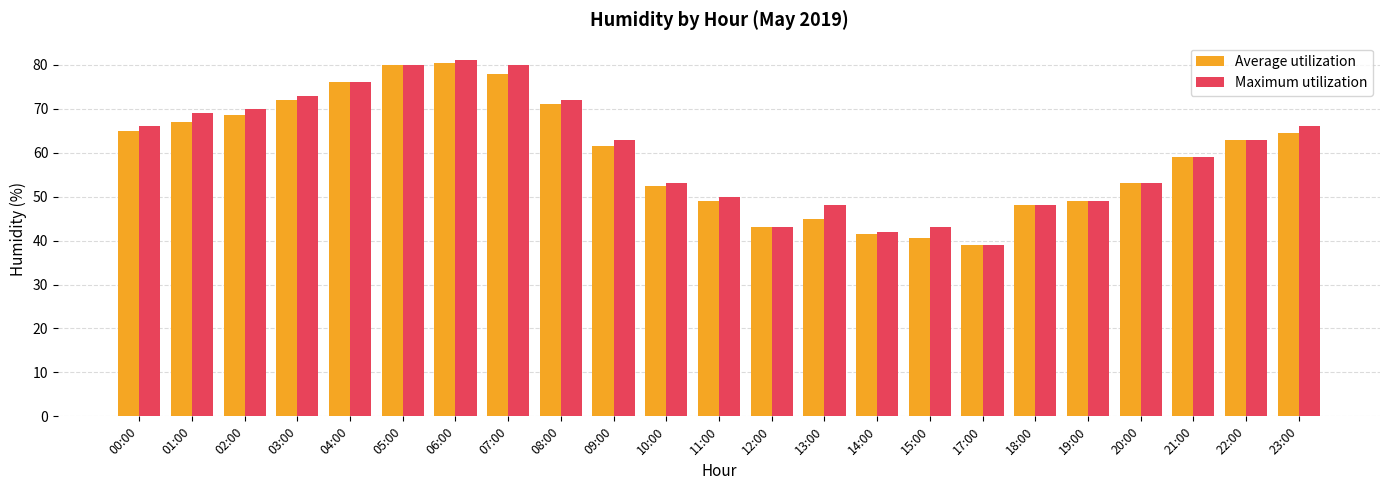

What is the spread (max minus min) of values at 11:00?

1.0